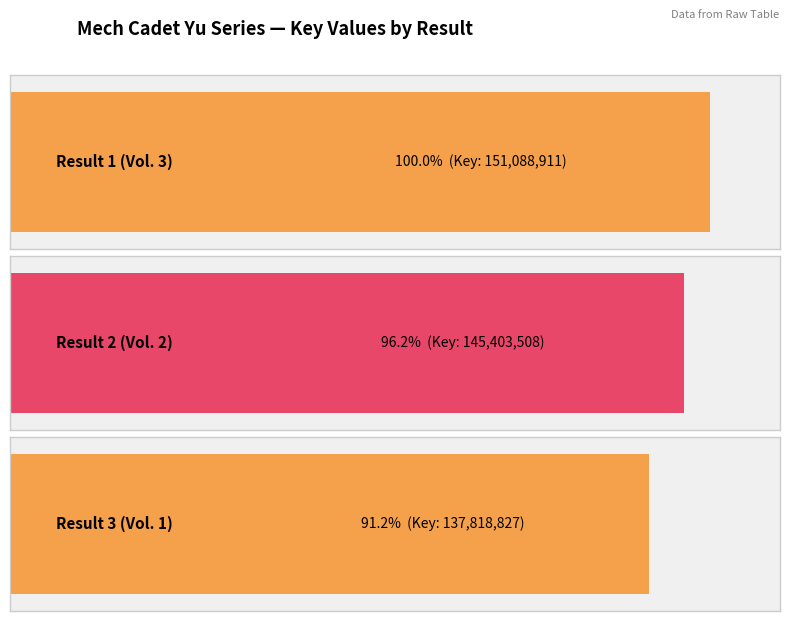

Which has a higher value, 1 or 2?

1